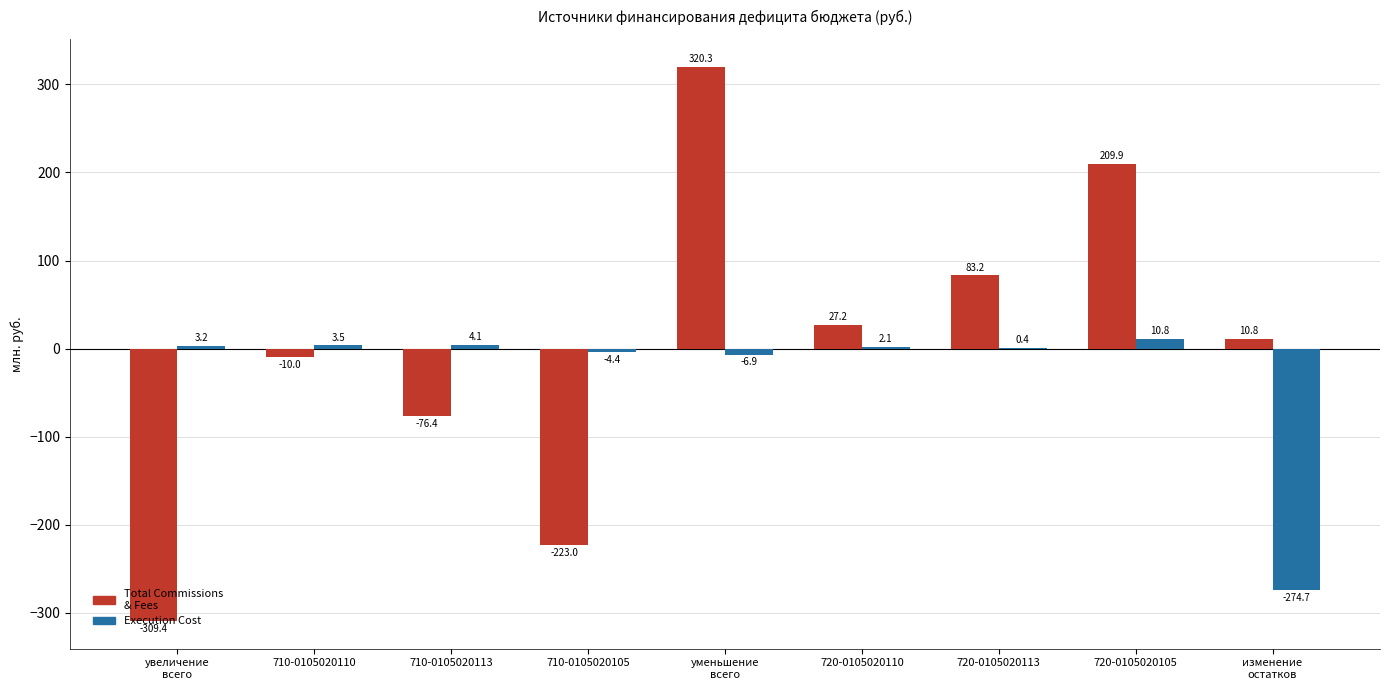

Reading left to right, list all the values displayed in this chart.

Total Commissions & Fees: увеличение
всего=-309.4	710-0105020110=-10.0	710-0105020113=-76.4	710-0105020105=-223.0	уменьшение
всего=320.3	720-0105020110=27.2	720-0105020113=83.2	720-0105020105=209.9	изменение
остатков=10.8
Execution Cost: увеличение
всего=3.2	710-0105020110=3.5	710-0105020113=4.1	710-0105020105=-4.4	уменьшение
всего=-6.9	720-0105020110=2.1	720-0105020113=0.4	720-0105020105=10.8	изменение
остатков=-274.7